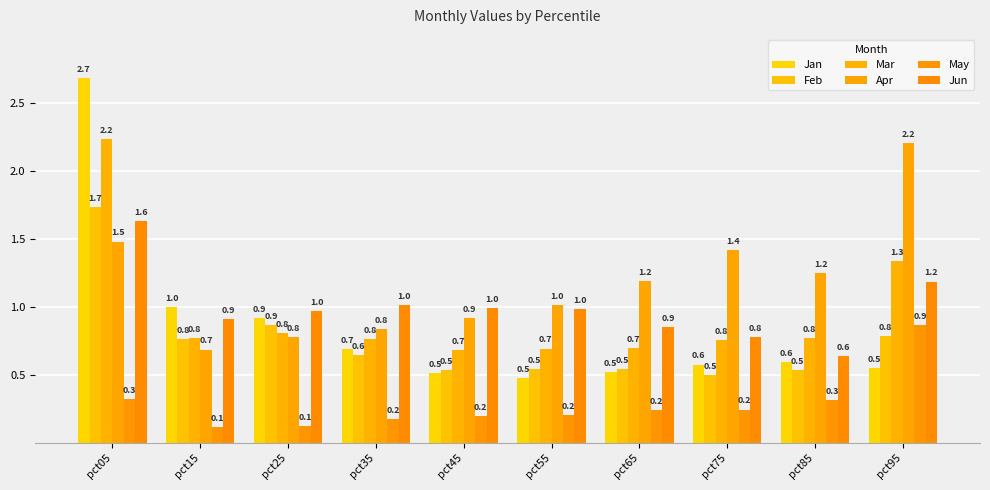

How many groups of bars are there?

10